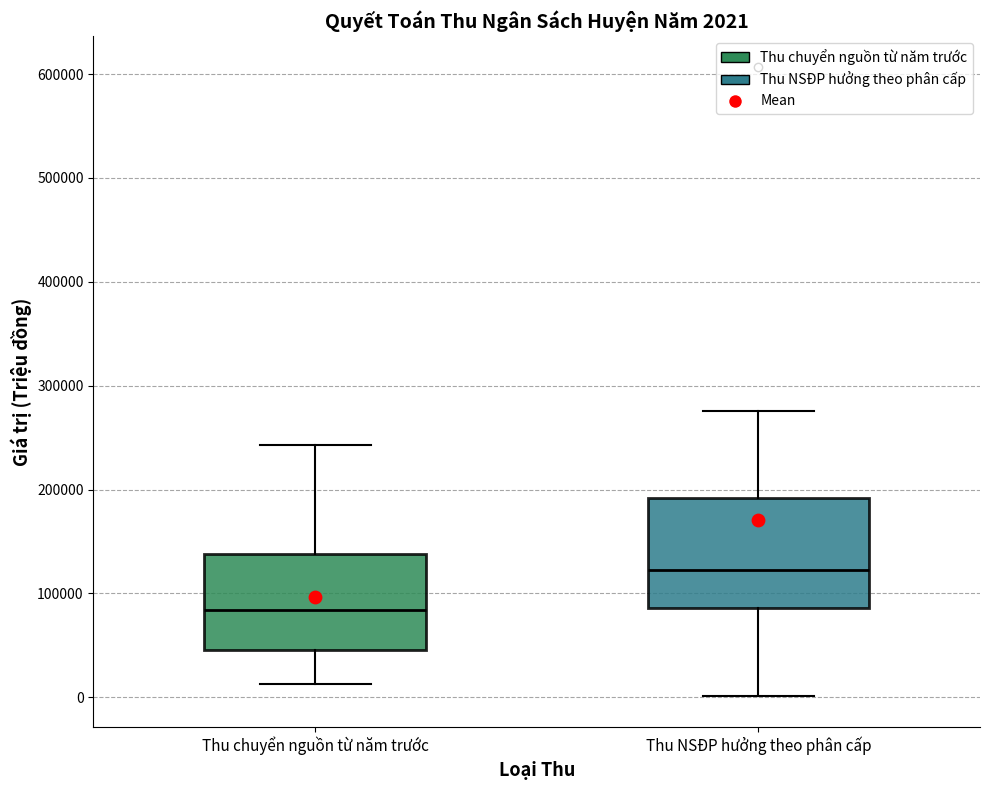

Which box has the highest median line?

Thu NSĐP hưởng theo phân cấp